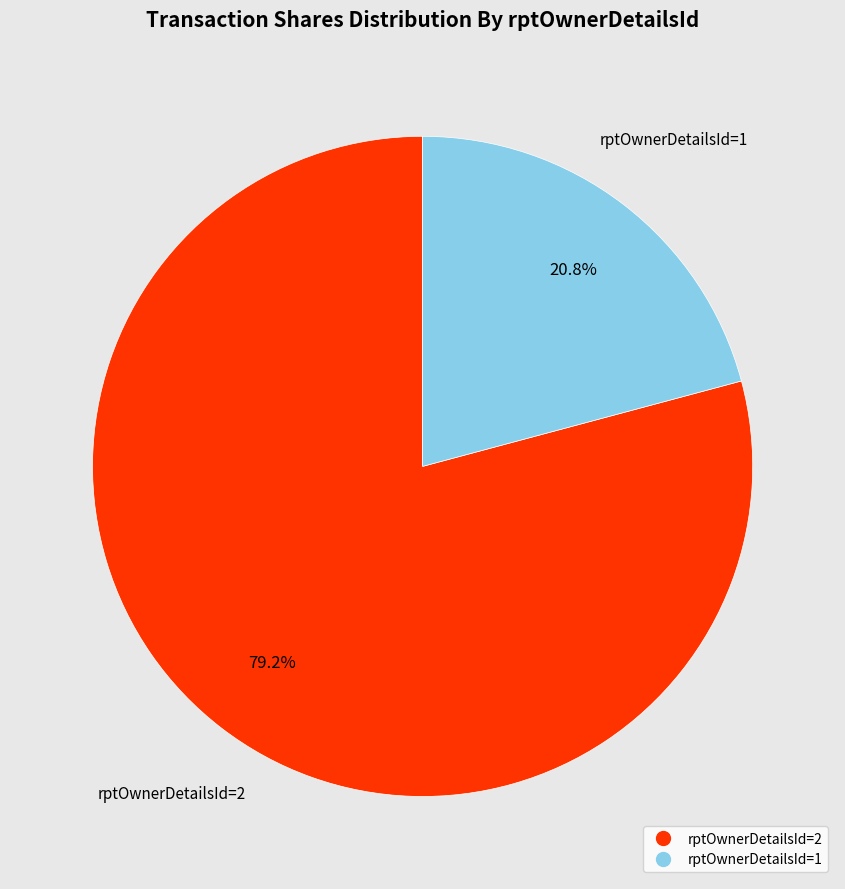

Combined, do rptOwnerDetailsId=2 and rptOwnerDetailsId=1 account for over 50%?

Yes